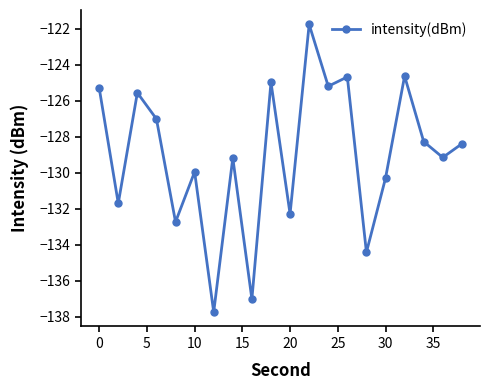

Does the chart display data point markers on the line(s)?

Yes